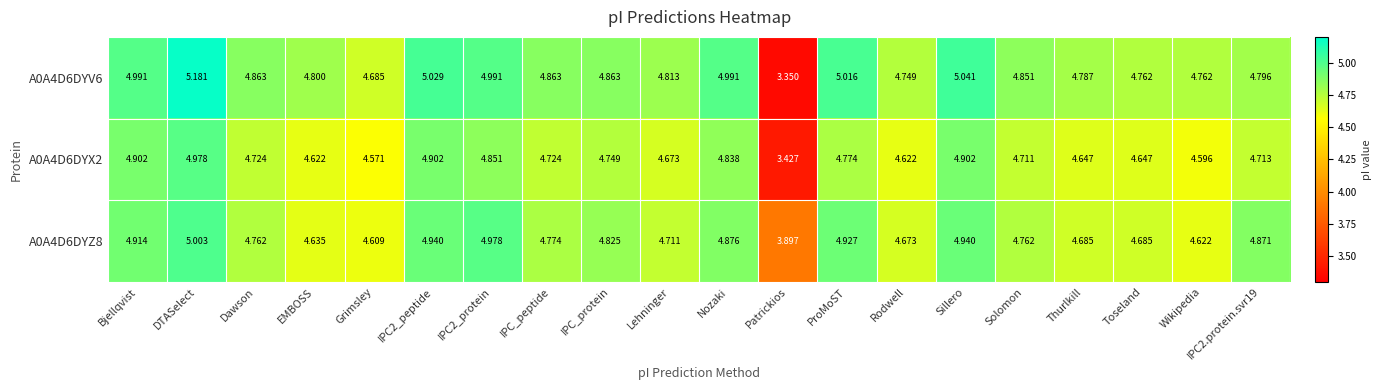

At which label is A0A4D6DYZ8 closest to 4?

Patrickios